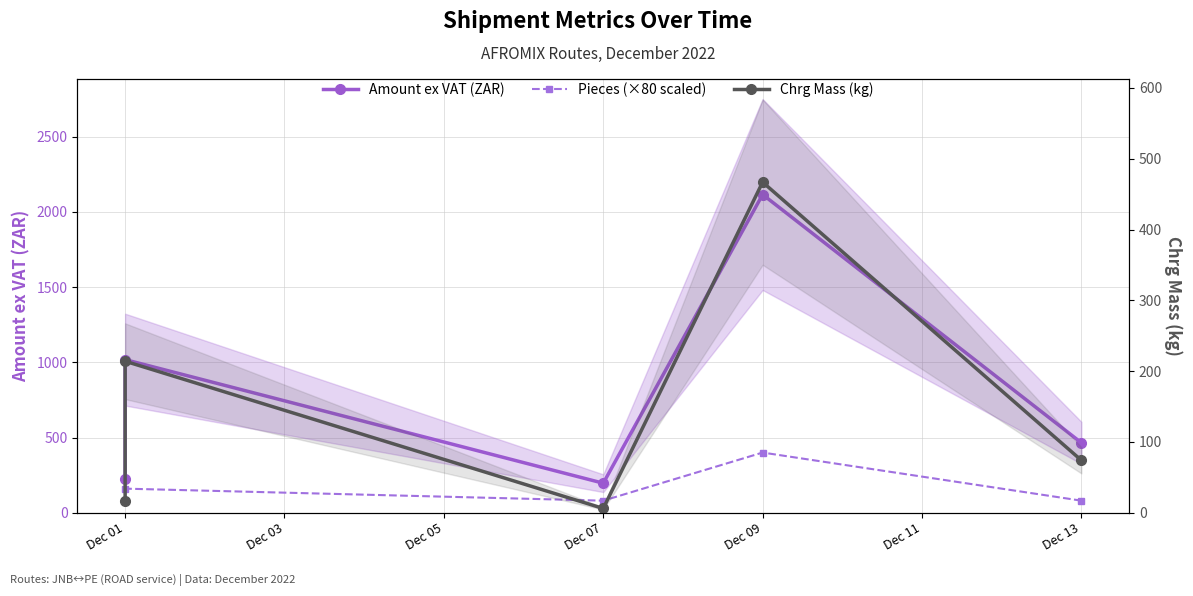

True or false: Chrg Mass (kg) has more than 0 interior local peaks.

True